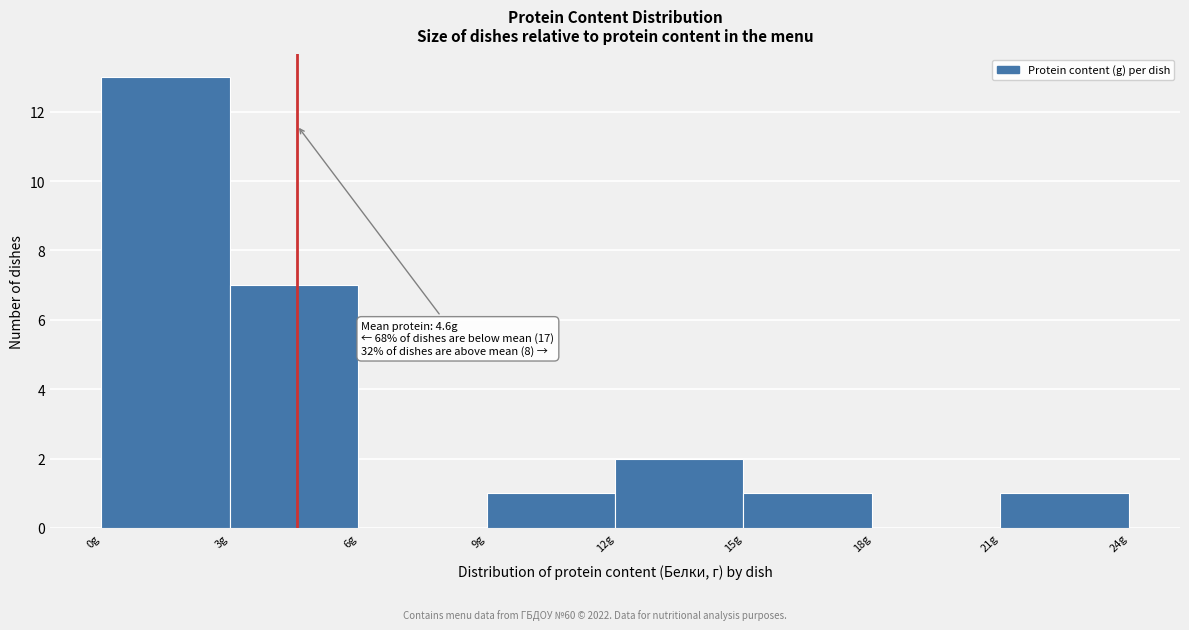

Which range on the x-axis has the tallest bar?

0 to 3